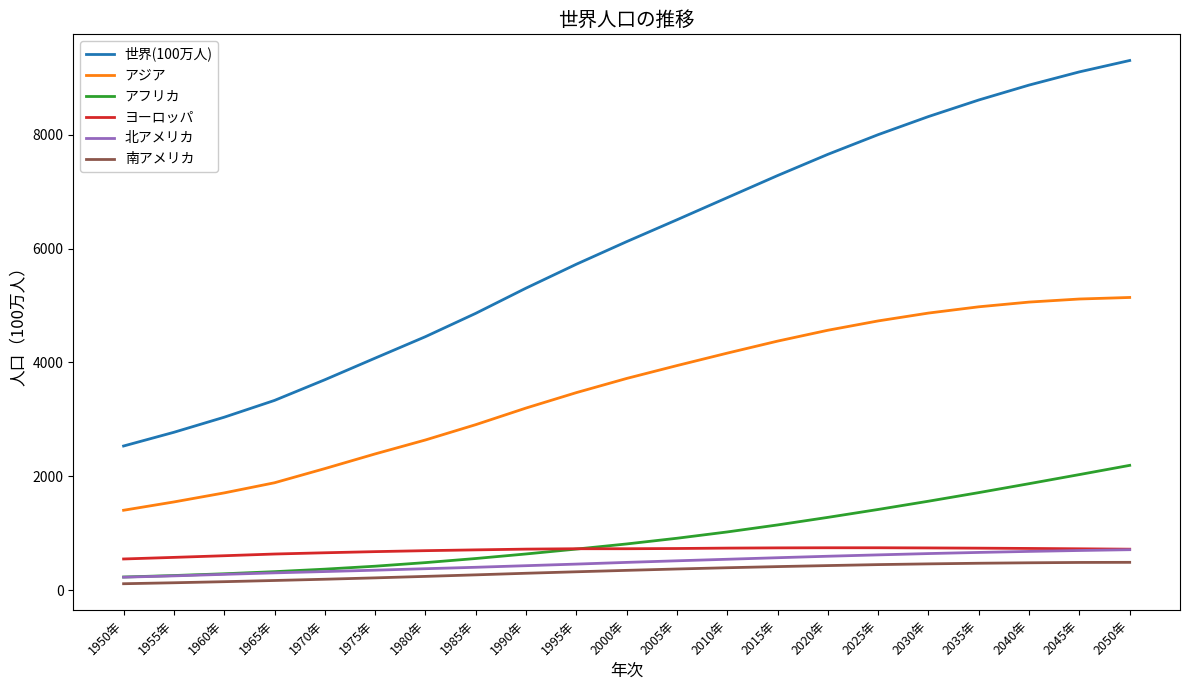

What is the sum of all アフリカ values?

20230